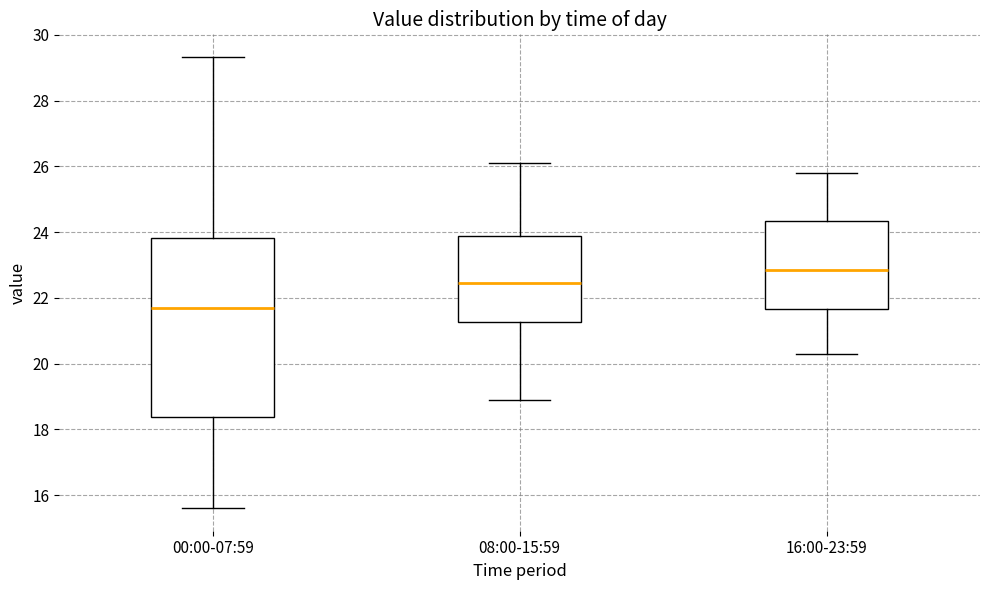

Which box's median line is the highest?

16:00-23:59